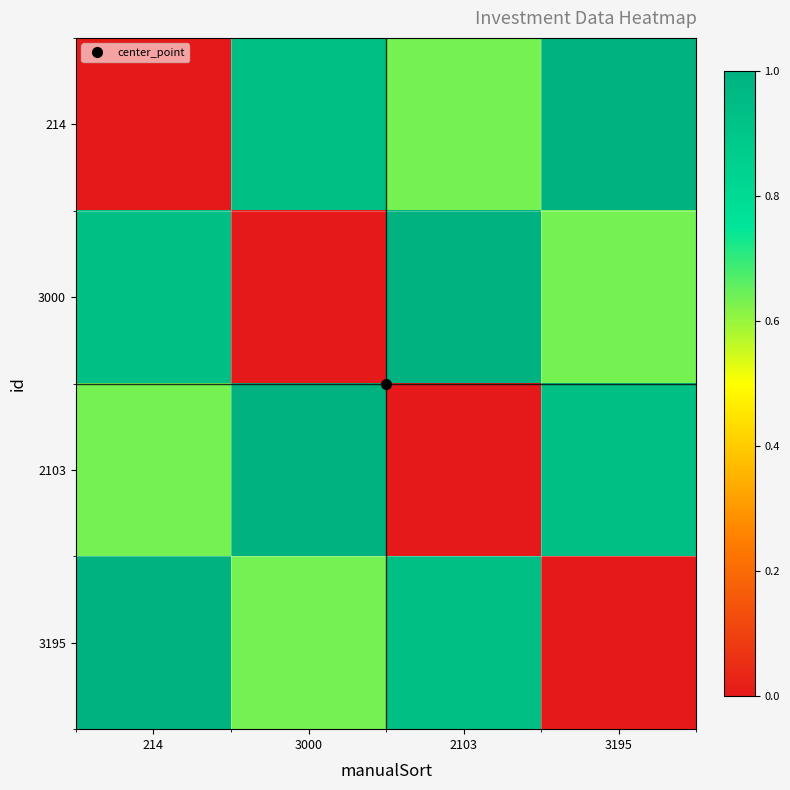

Which series changed the most between 2103 and 3195?

2103